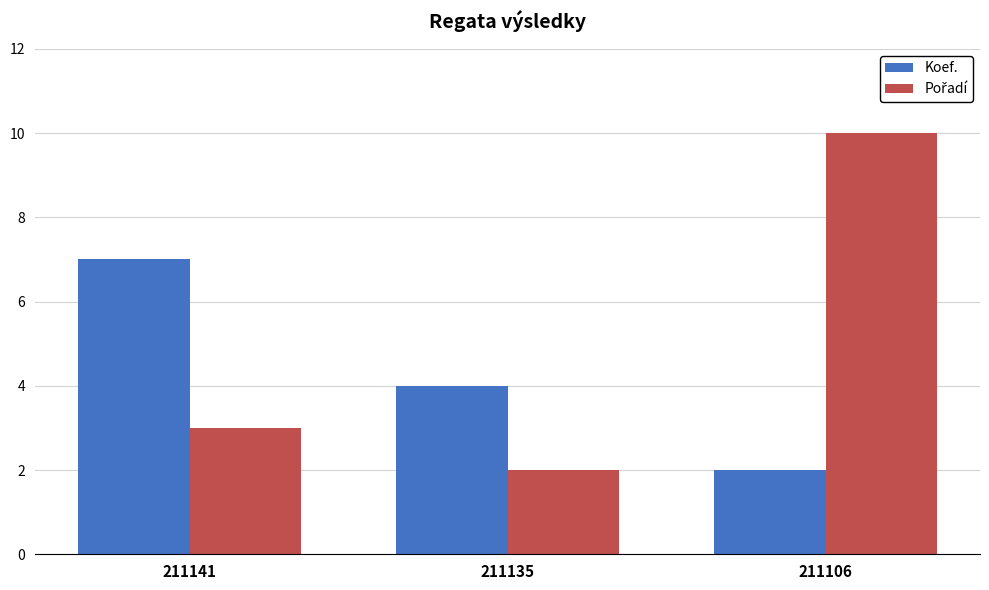

Which category has the lowest value in the Koef. series?

211106